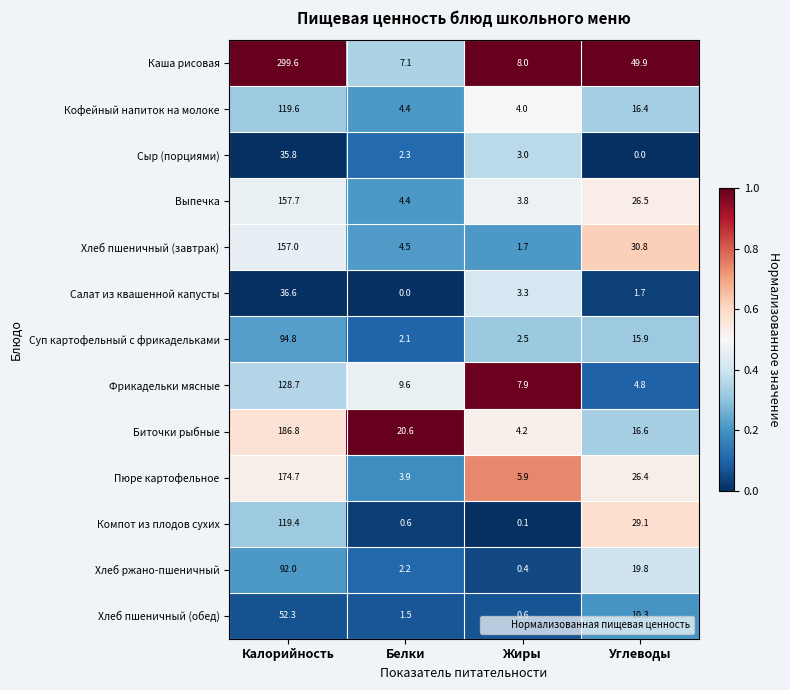

At how many categories does at least one series exceed 0?

4